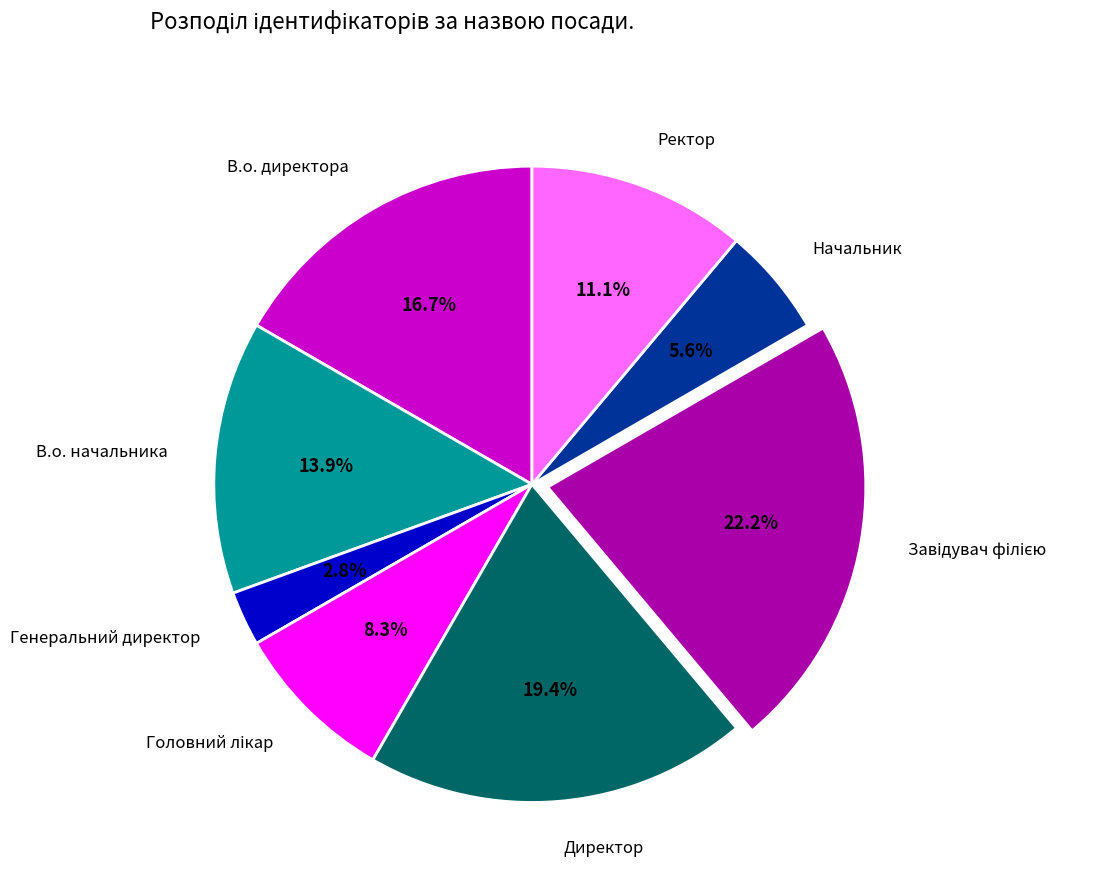

Count the number of slices in the pie.

8